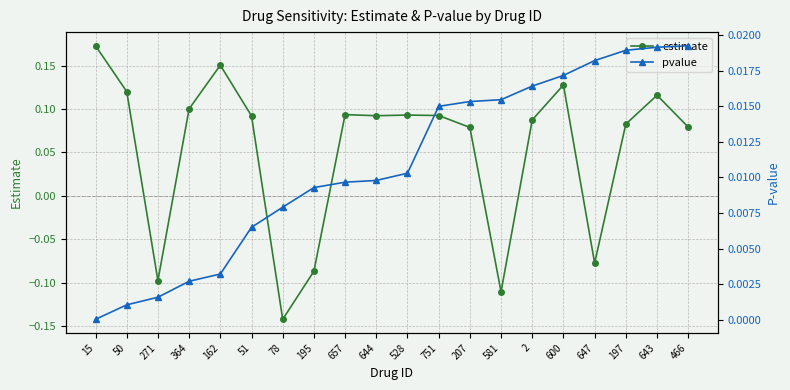

Reading left to right, transcribe all the data shown in this chart.

estimate: 15=0.2	50=0.1	271=-0.1	364=0.1	162=0.2	51=0.1	78=-0.1	195=-0.1	657=0.1	644=0.1	528=0.1	751=0.1	207=0.1	581=-0.1	2=0.1	600=0.1	647=-0.1	197=0.1	643=0.1	466=0.1
pvalue: 15=0.0	50=0.0	271=0.0	364=0.0	162=0.0	51=0.0	78=0.0	195=0.0	657=0.0	644=0.0	528=0.0	751=0.0	207=0.0	581=0.0	2=0.0	600=0.0	647=0.0	197=0.0	643=0.0	466=0.0